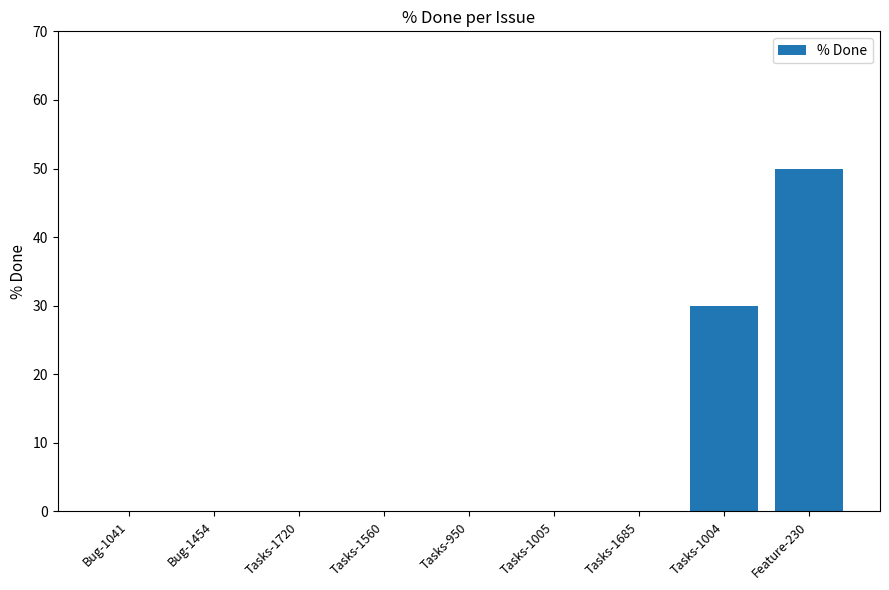

What is the maximum value shown in the chart?

50